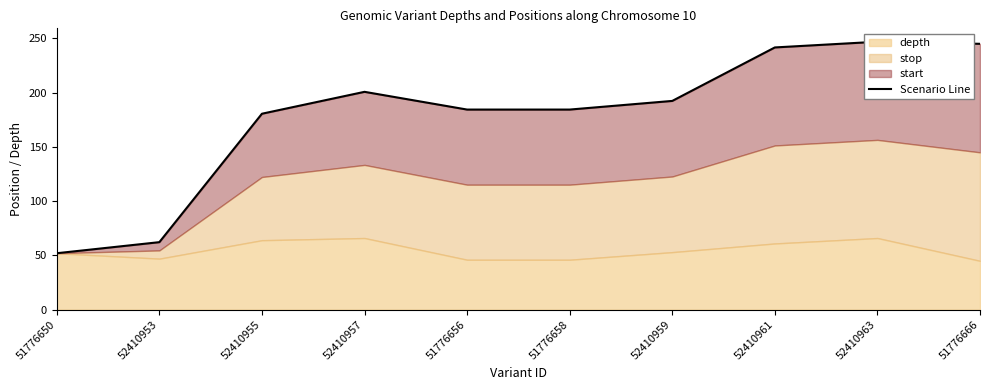

Rank the categories by value from highest to lowest.

52410963, 51776666, 52410961, 52410957, 52410959, 51776656, 51776658, 52410955, 52410953, 51776650